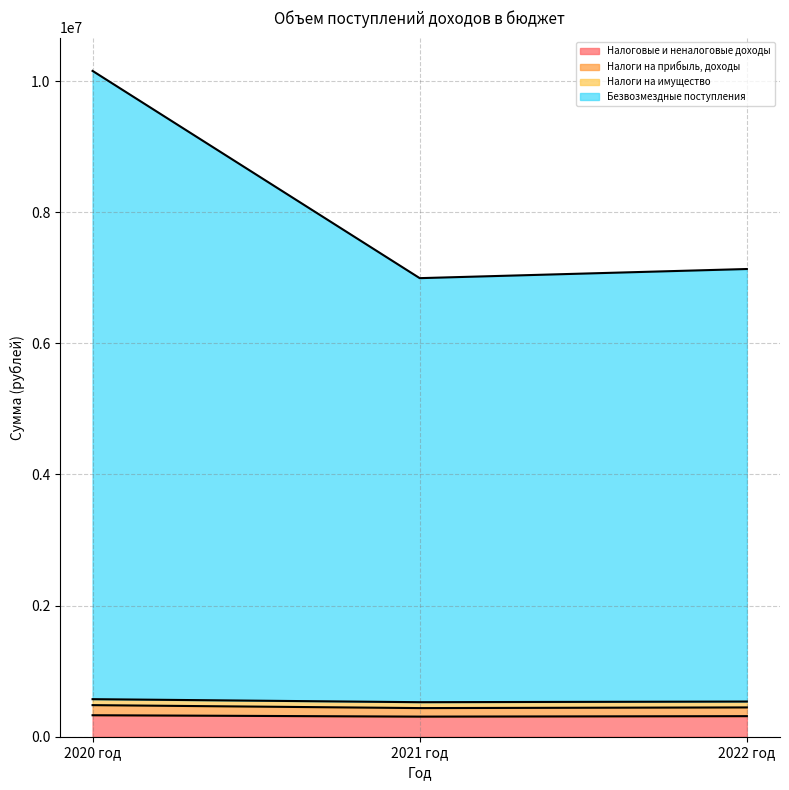

What position from the left is 2022 год?

3